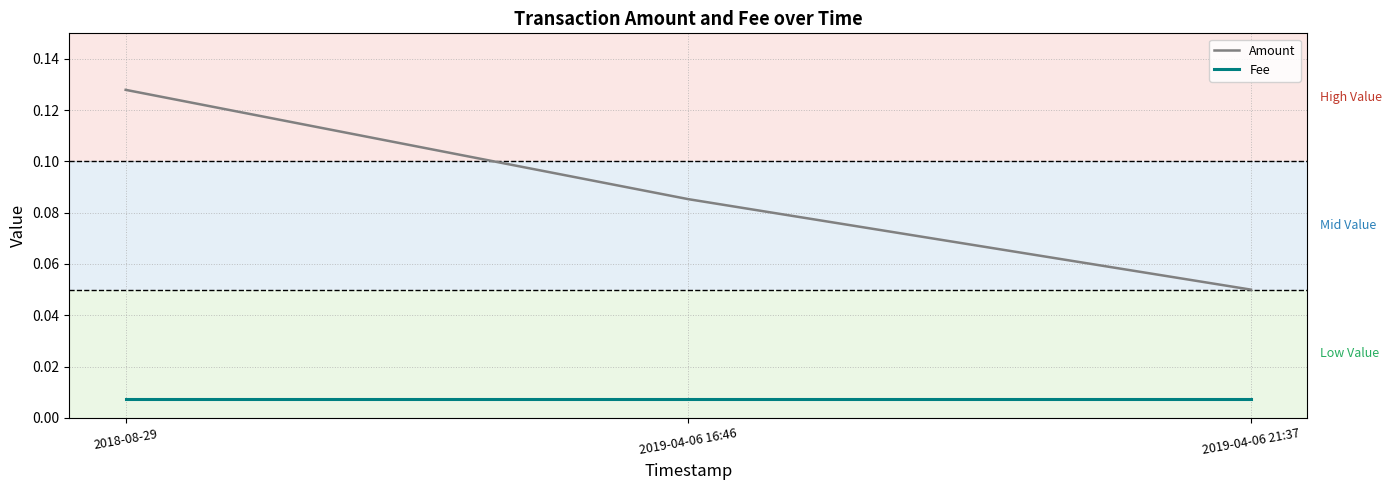

List the series in order of their peak value, lowest first.

Fee, Amount